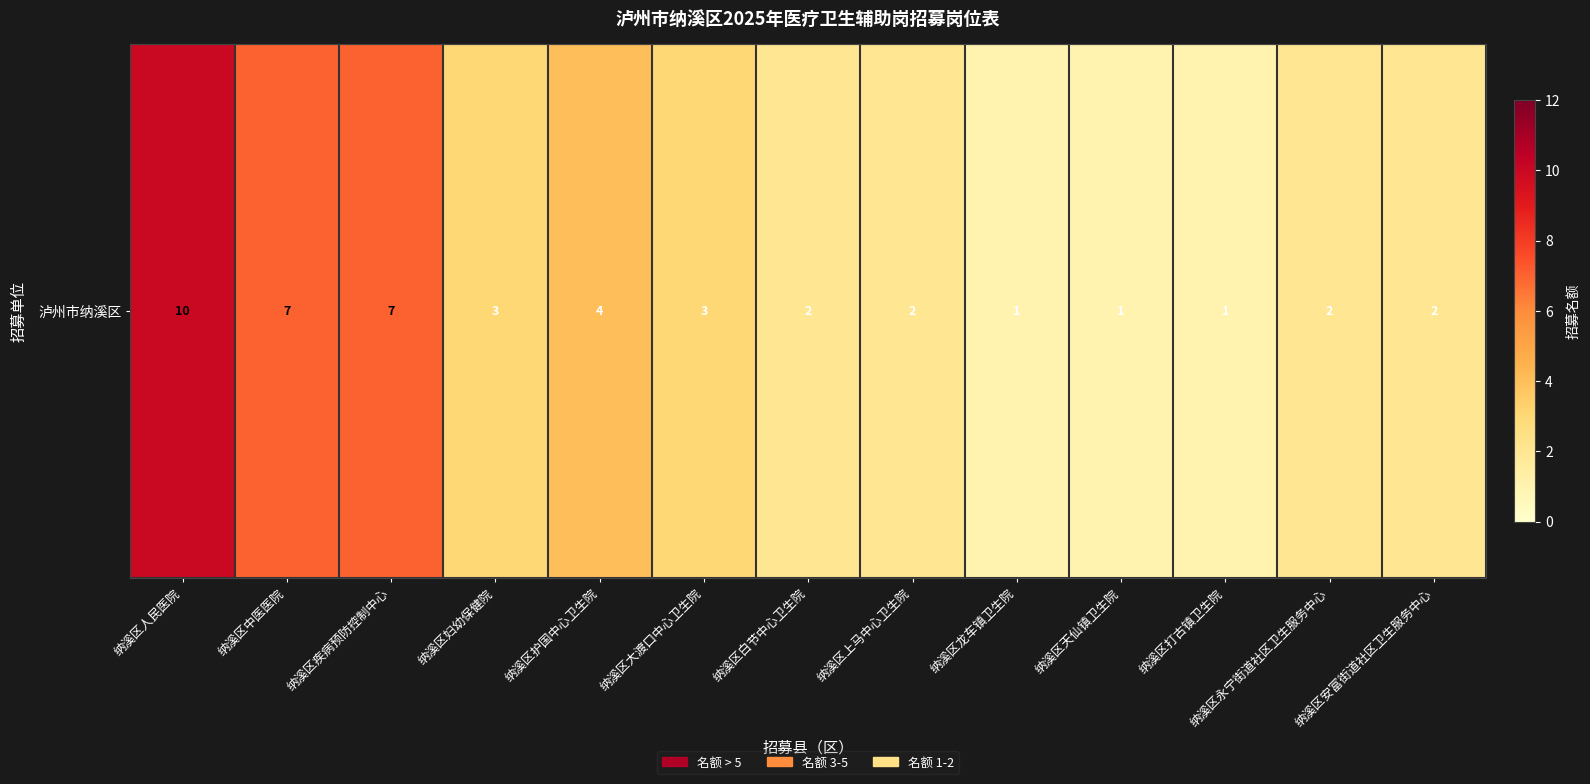

Is it true that the value at 纳溪区人民医院 is 10?

True